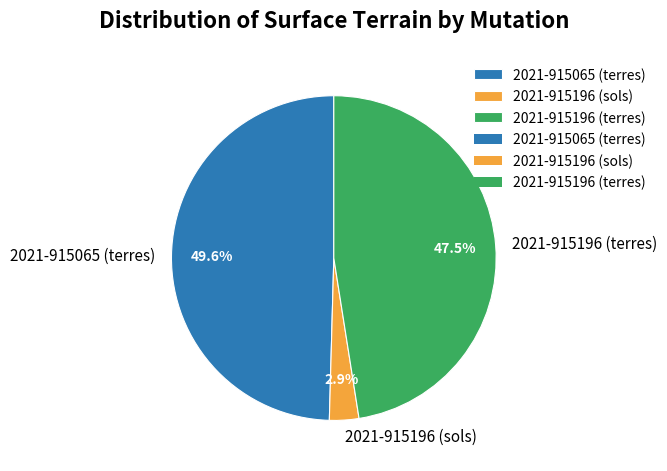

Does 2021-915196 (sols) account for over 50% of the chart?

No